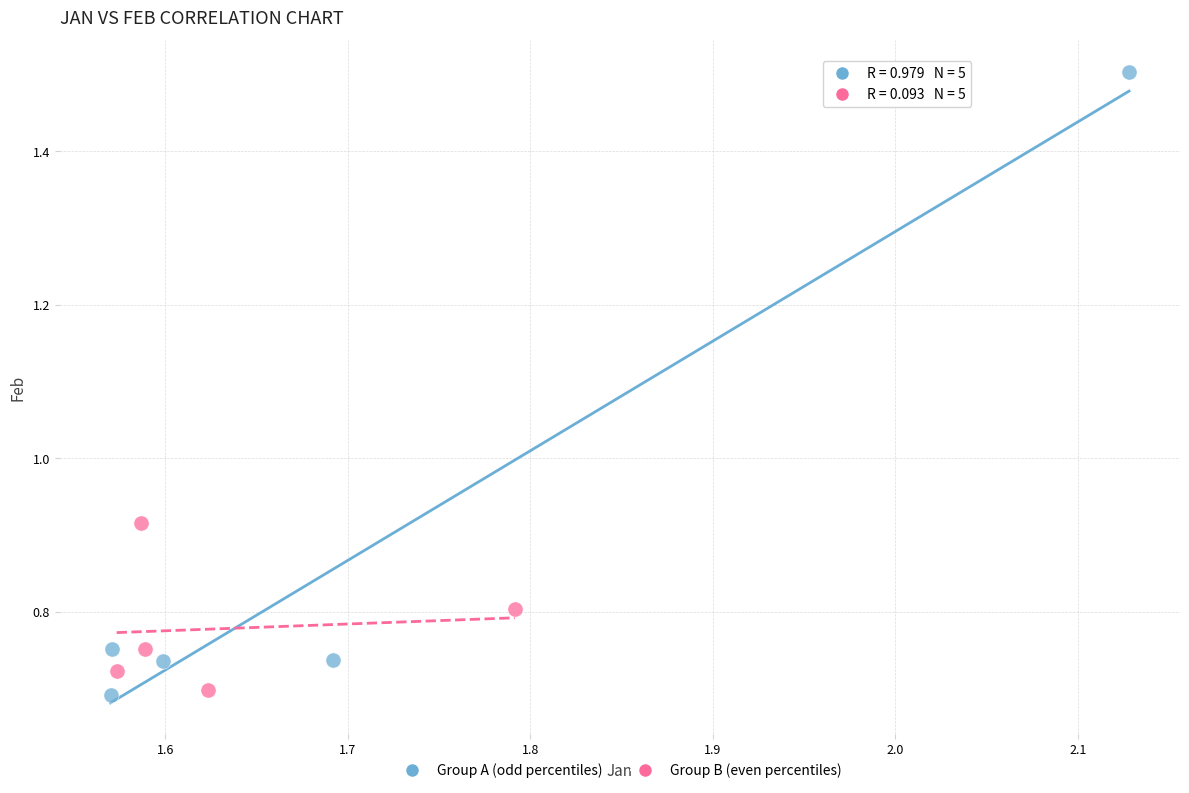

Which series reaches the maximum Y coordinate?

Group A (odd percentiles)